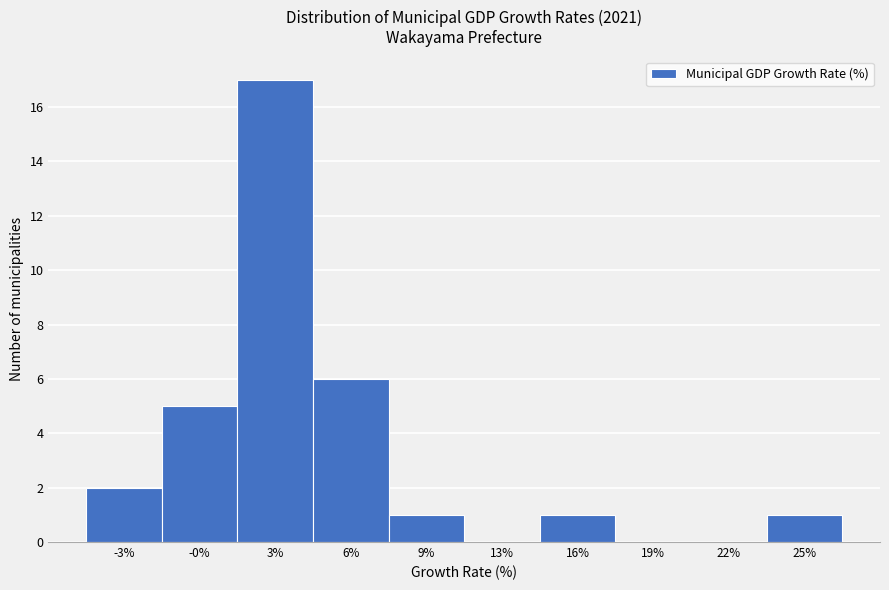

Reading right to left, extract all data points from this chart.

25%=1	22%=0	19%=0	16%=1	13%=0	9%=1	6%=6	3%=17	-0%=5	-3%=2